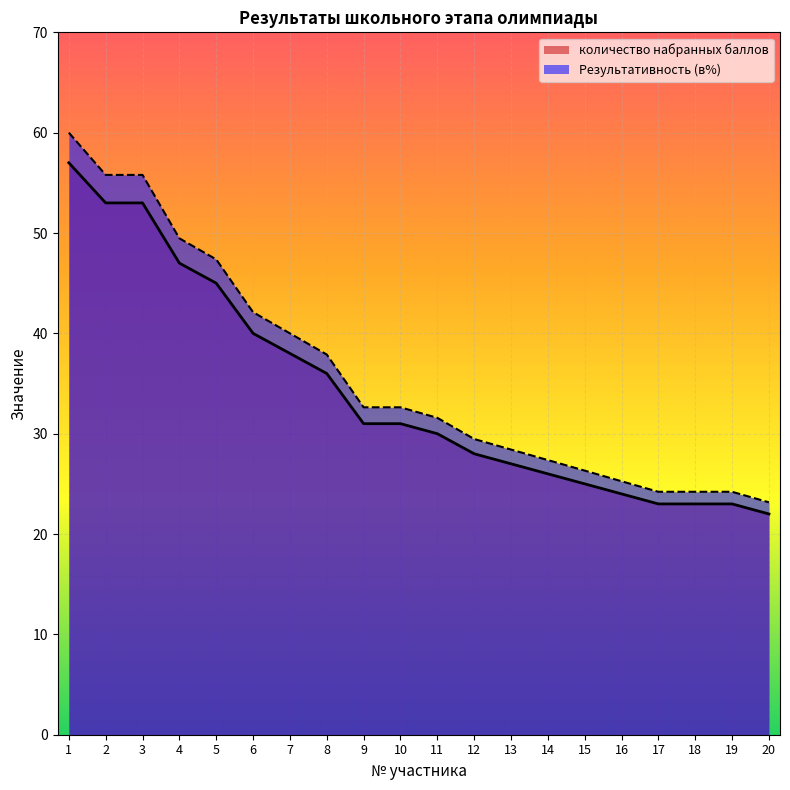

What is the difference between the highest and lowest values at 14?

1.4